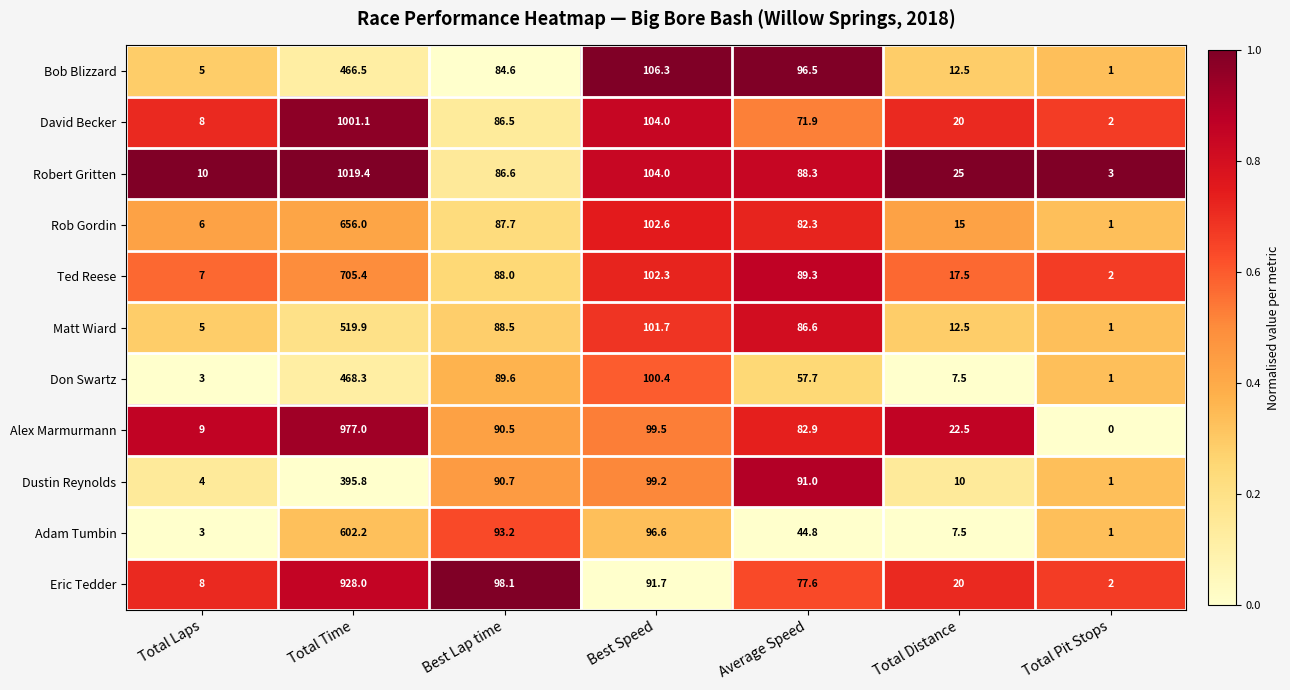

What is the difference between the second highest and second lowest values in the Rob Gordin series?

96.6